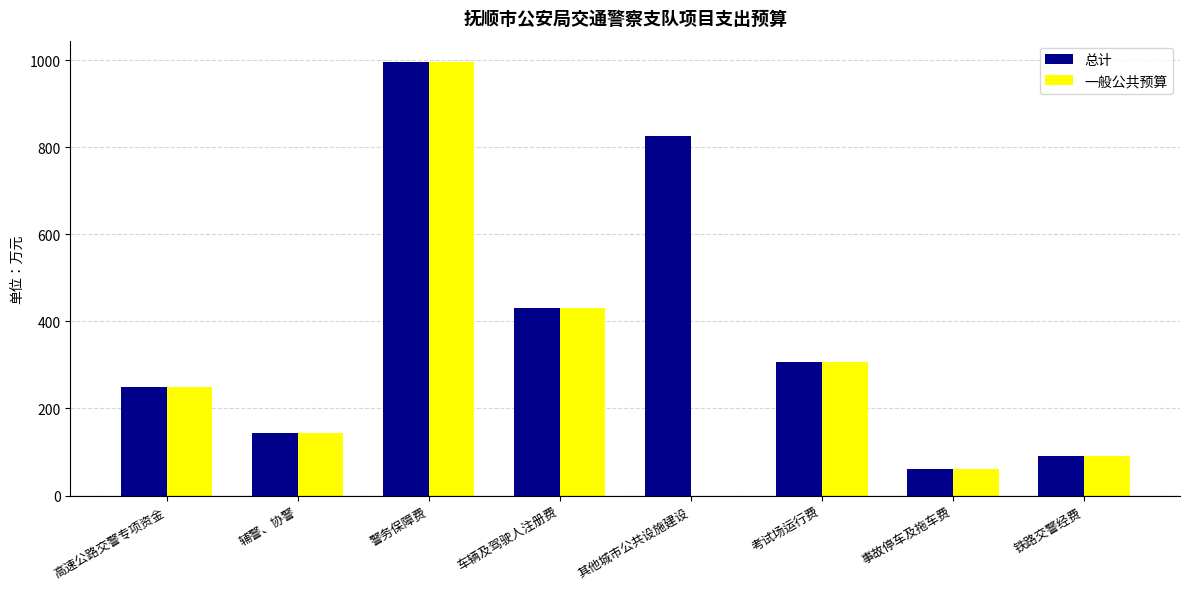

What is the total value across all series at 铁路交警经费?

180.8